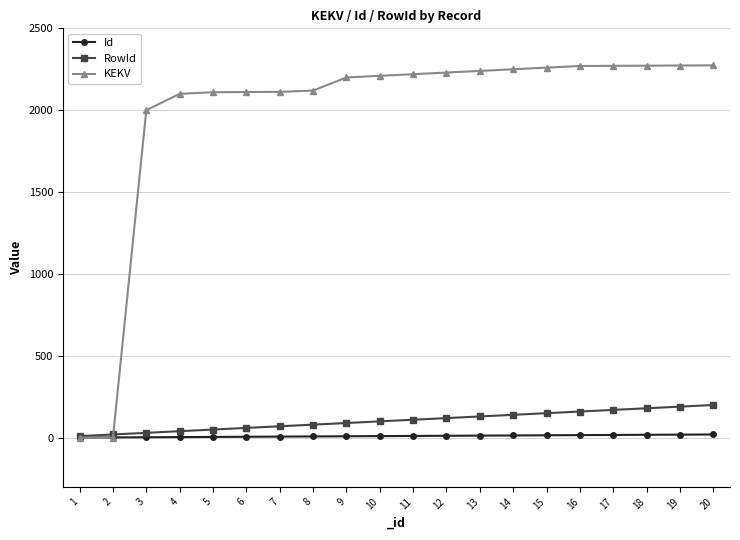

Which series has the largest total across all categories?

KEKV